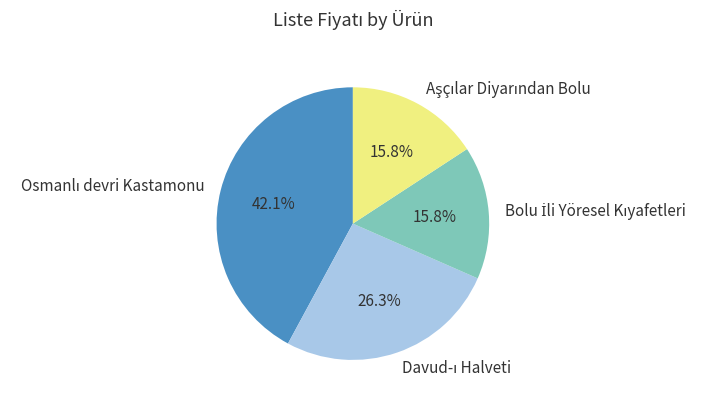

Is there any slice that represents more than half of the pie?

No